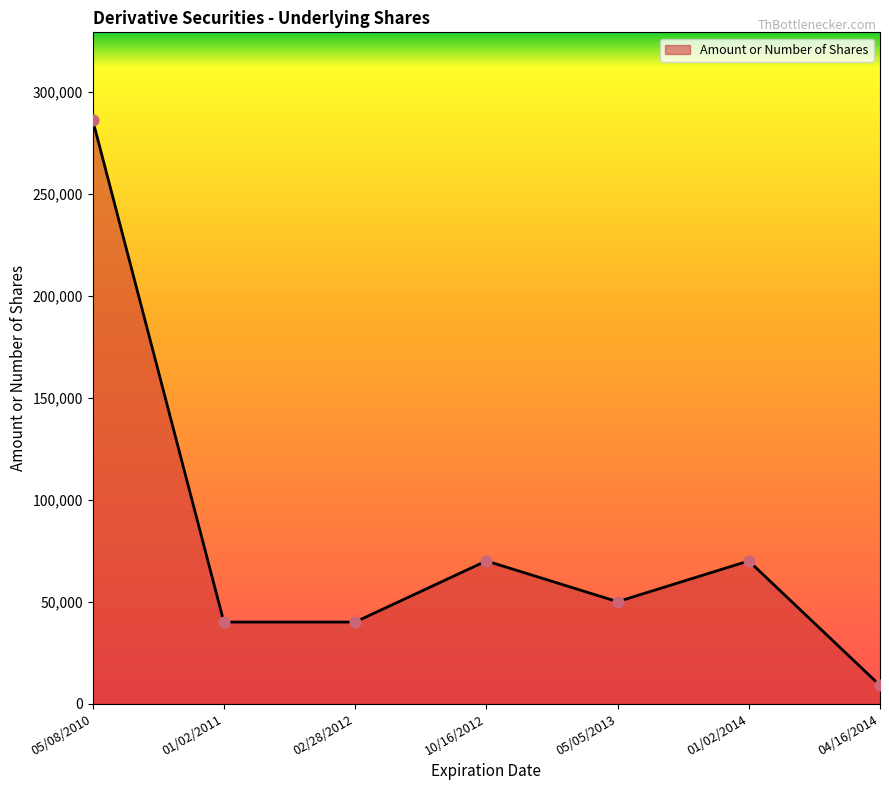

What is the ratio of the value at 05/08/2010 to the value at 02/28/2012?

7.2